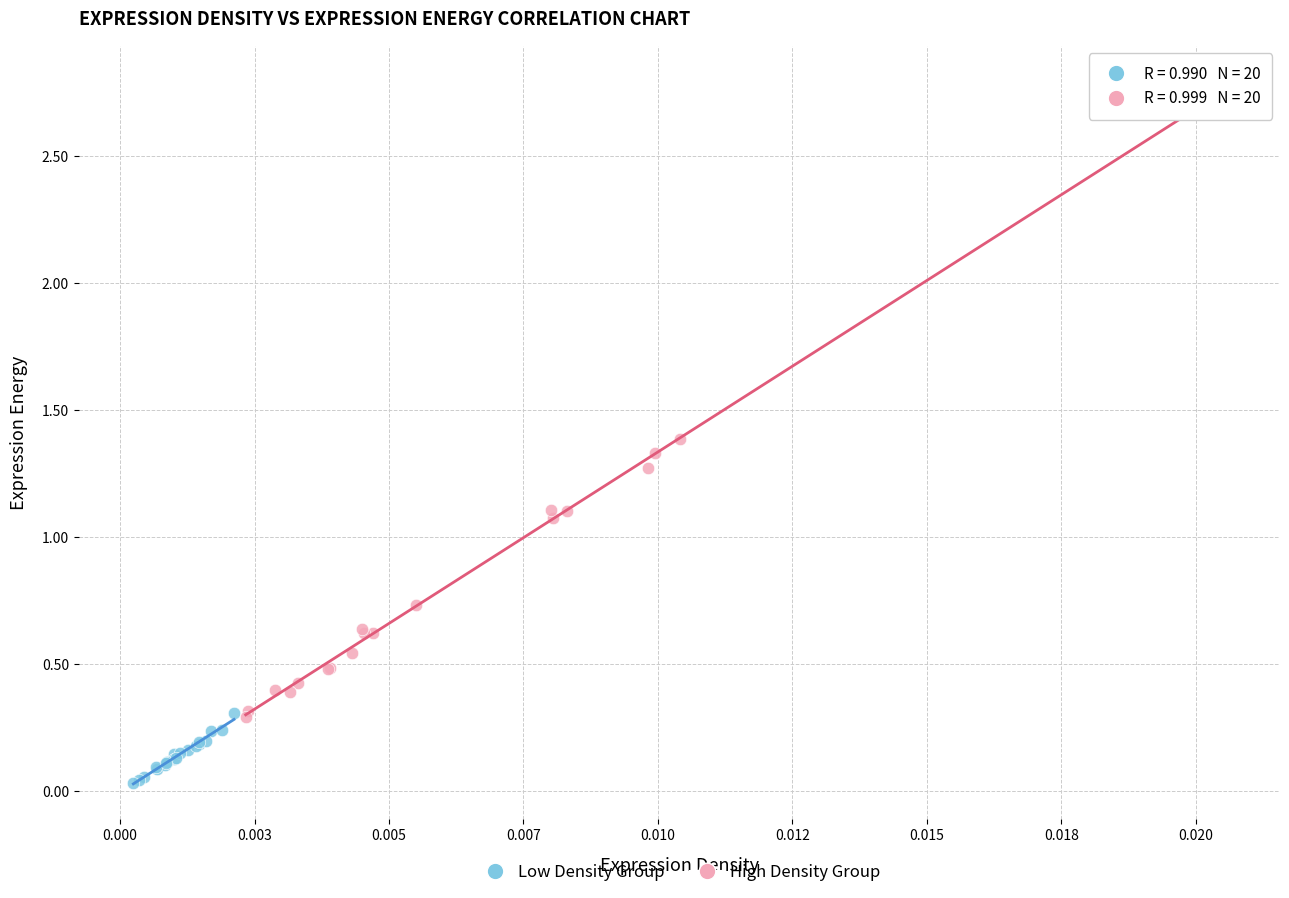

Which series has the largest Y range (max minus min)?

High Density Group